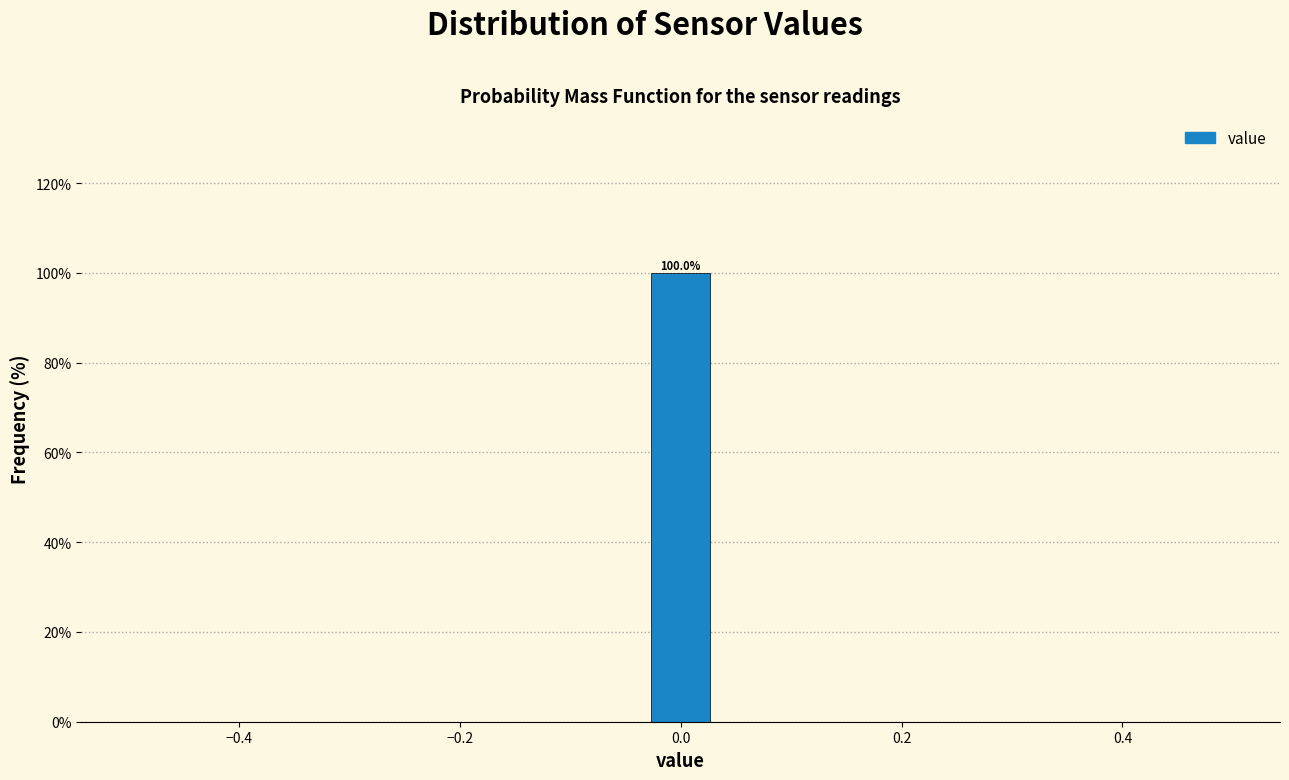

Read against the x-axis, roughly where is the centre of the tallest bar?

0.00